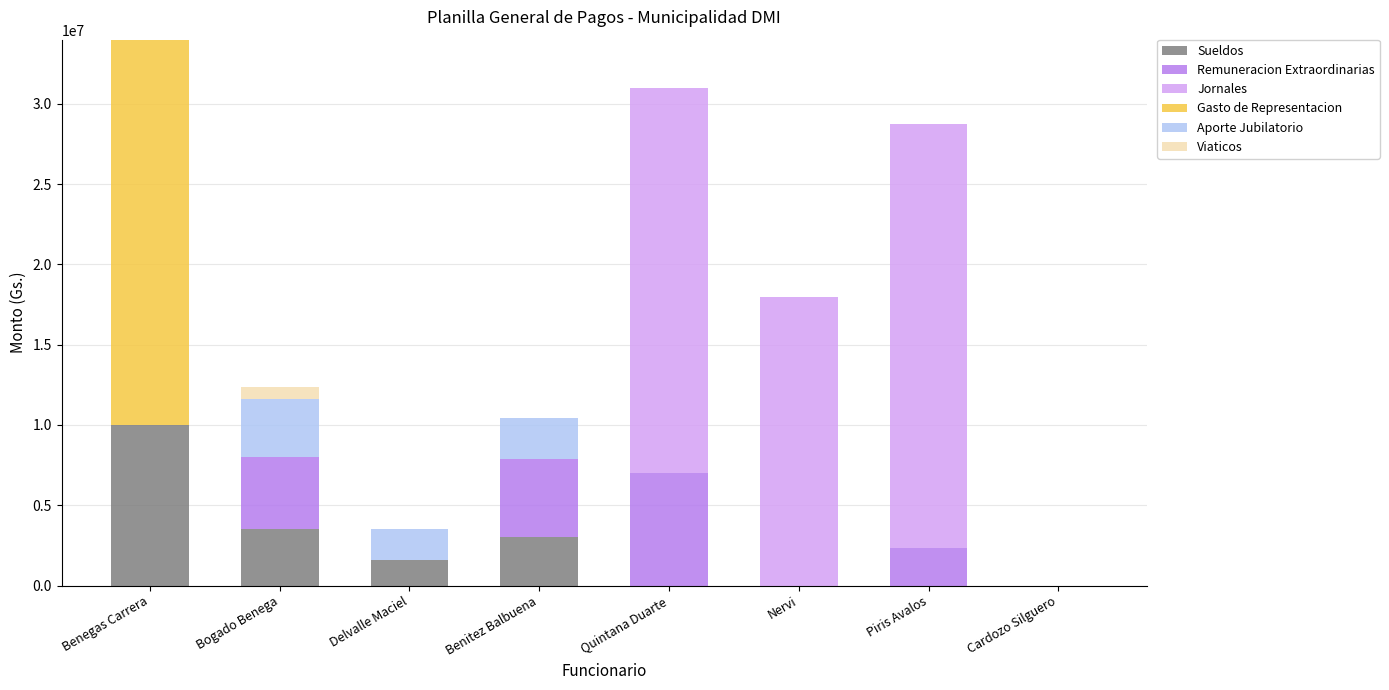

What is the total value across all series at Benegas Carrera?

34000000